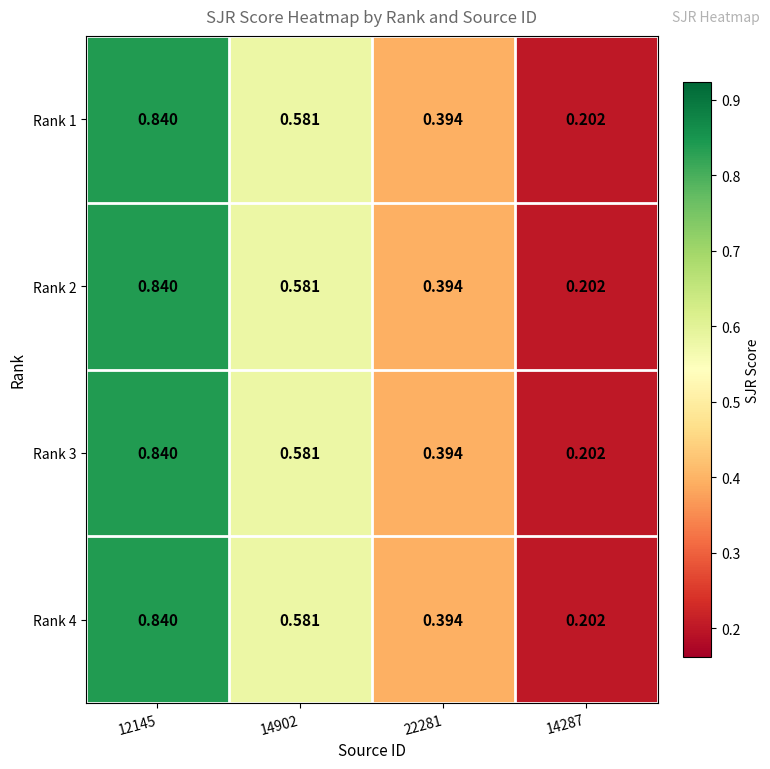

Reading left to right, transcribe all the data shown in this chart.

Rank 1: 12145=0.8	14902=0.6	22281=0.4	14287=0.2
Rank 2: 12145=0.8	14902=0.6	22281=0.4	14287=0.2
Rank 3: 12145=0.8	14902=0.6	22281=0.4	14287=0.2
Rank 4: 12145=0.8	14902=0.6	22281=0.4	14287=0.2